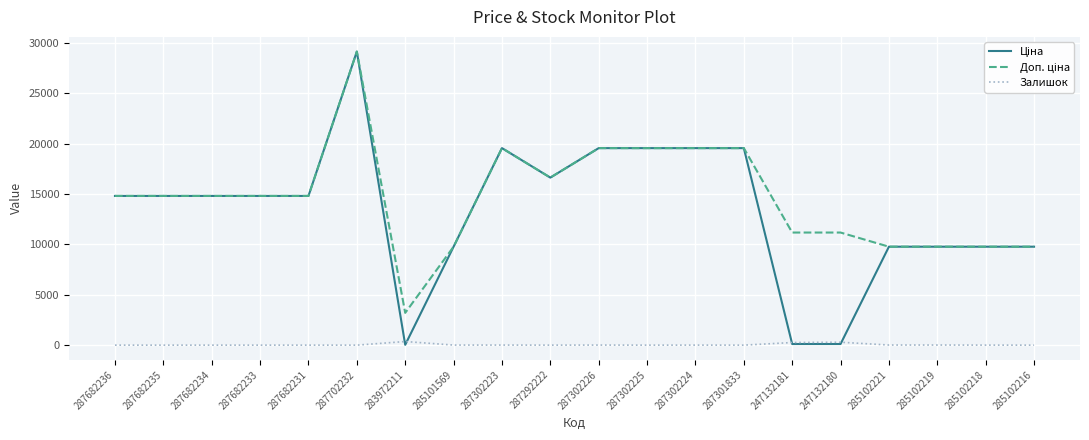

What is the maximum value shown in the chart?

29152.3